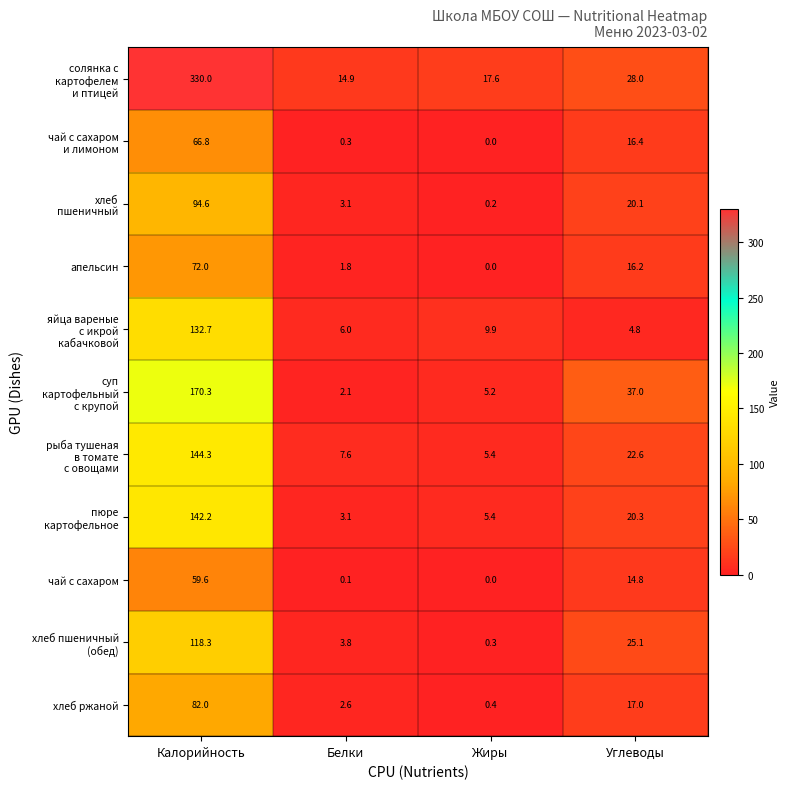

True or false: апельсин has a value of 28.9 at Углеводы.

False